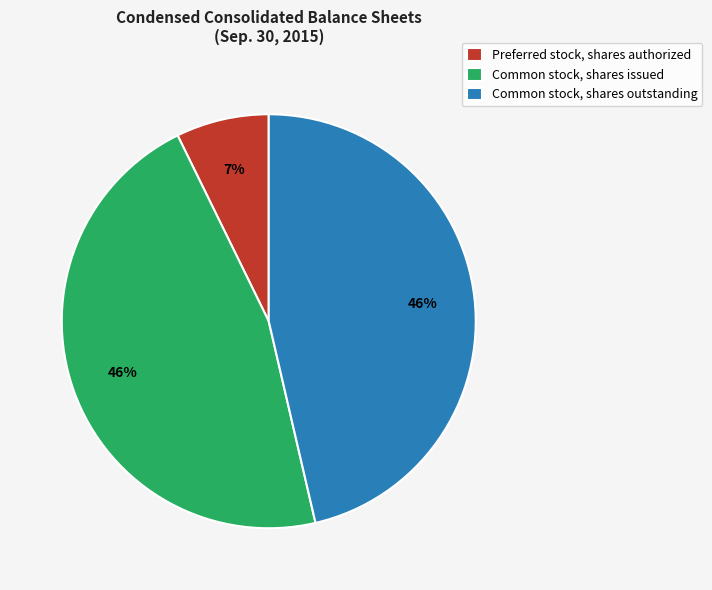

To the nearest percent, what is the average slice percentage?

33%